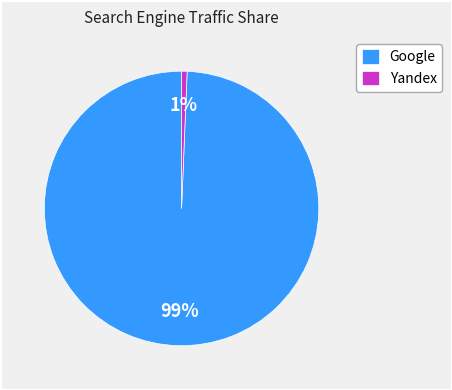

Does Google account for over 50% of the chart?

Yes